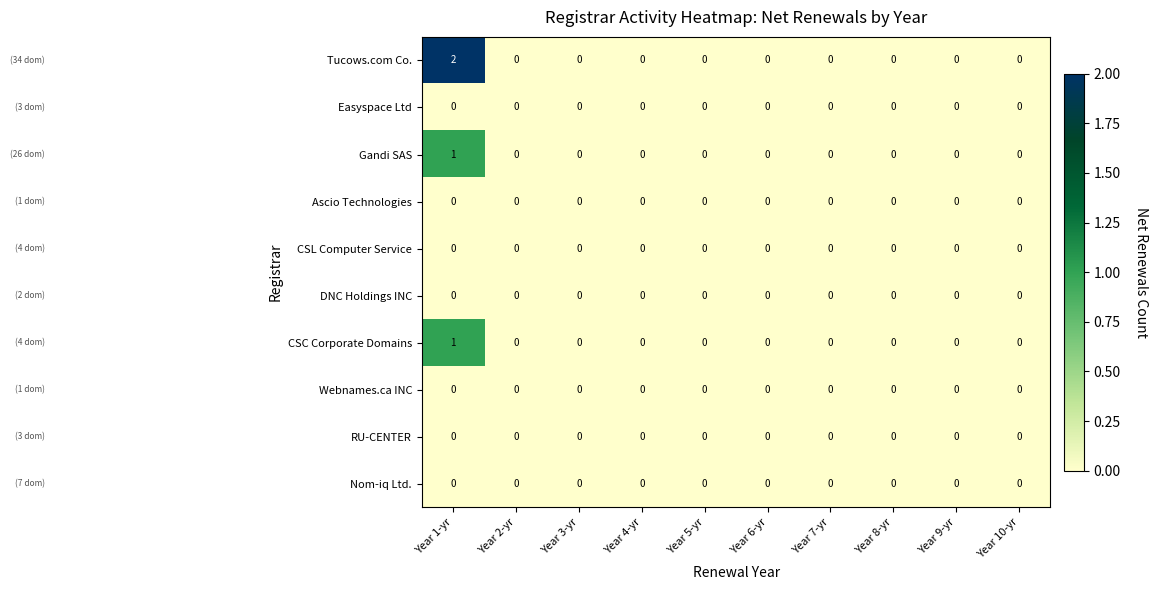

Which series has the largest total across all categories?

Tucows.com Co.